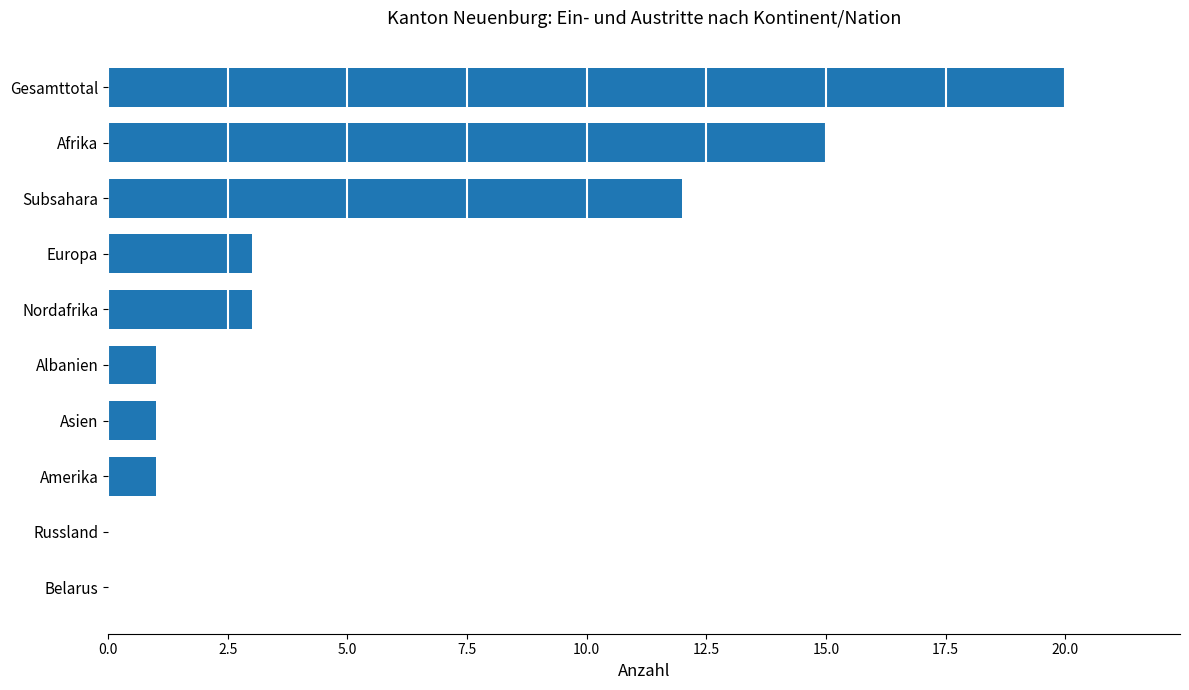

At which label is the value closest to 10?

Subsahara